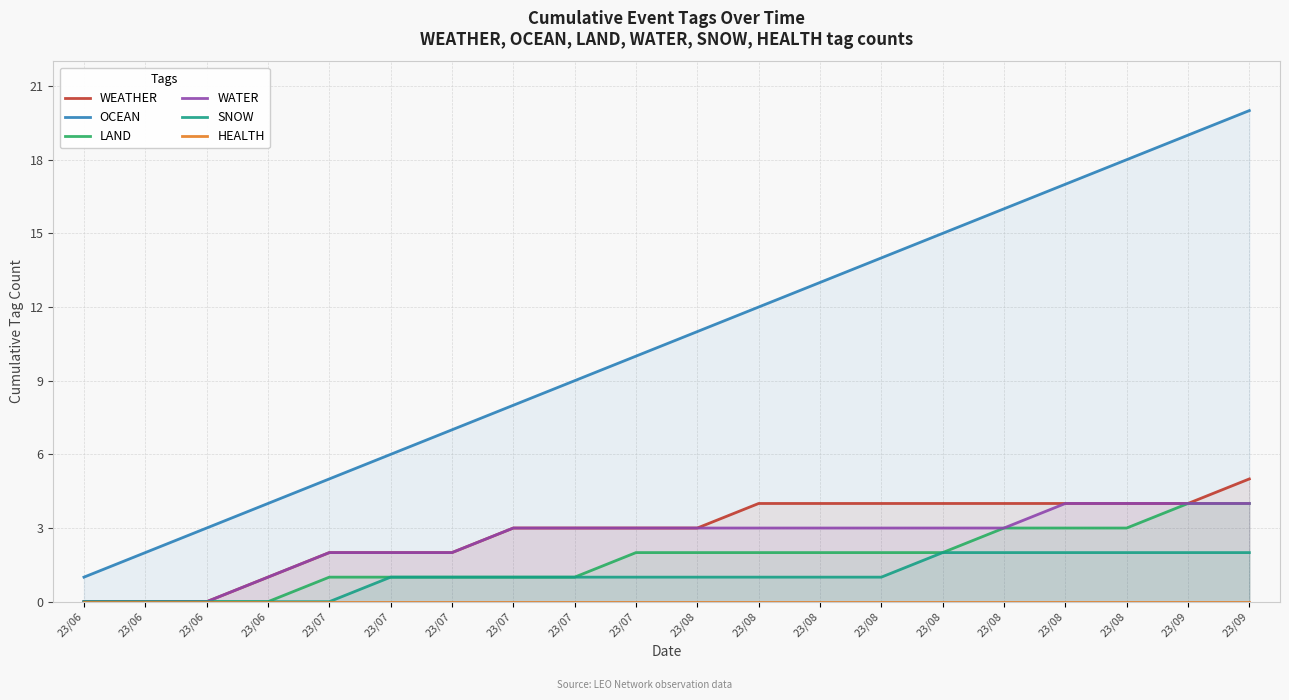

Reading right to left, what are all the values shown in this chart?

WEATHER: 5	4	4	4	4	4	4	4	4	3	3	3	3	2	2	2	1	0	0	0
OCEAN: 20	19	18	17	16	15	14	13	12	11	10	9	8	7	6	5	4	3	2	1
LAND: 4	4	3	3	3	2	2	2	2	2	2	1	1	1	1	1	0	0	0	0
WATER: 4	4	4	4	3	3	3	3	3	3	3	3	3	2	2	2	1	0	0	0
SNOW: 2	2	2	2	2	2	1	1	1	1	1	1	1	1	1	0	0	0	0	0
HEALTH: 0	0	0	0	0	0	0	0	0	0	0	0	0	0	0	0	0	0	0	0